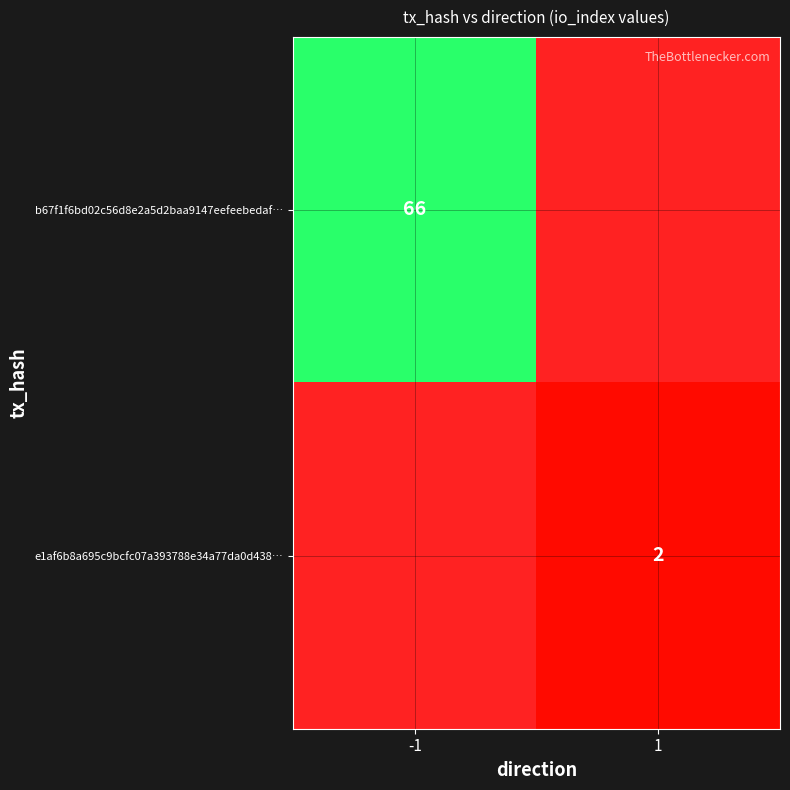

Is it true that b67f1f6bd02c56d8e2a5d2baa9147eefeebedaf… equals 44 at -1?

False